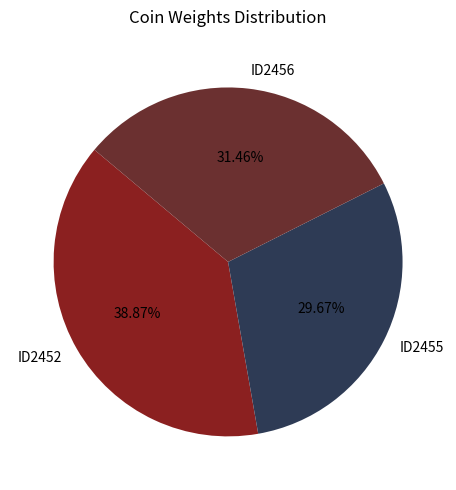

Rank the categories by value from lowest to highest.

ID2455, ID2456, ID2452